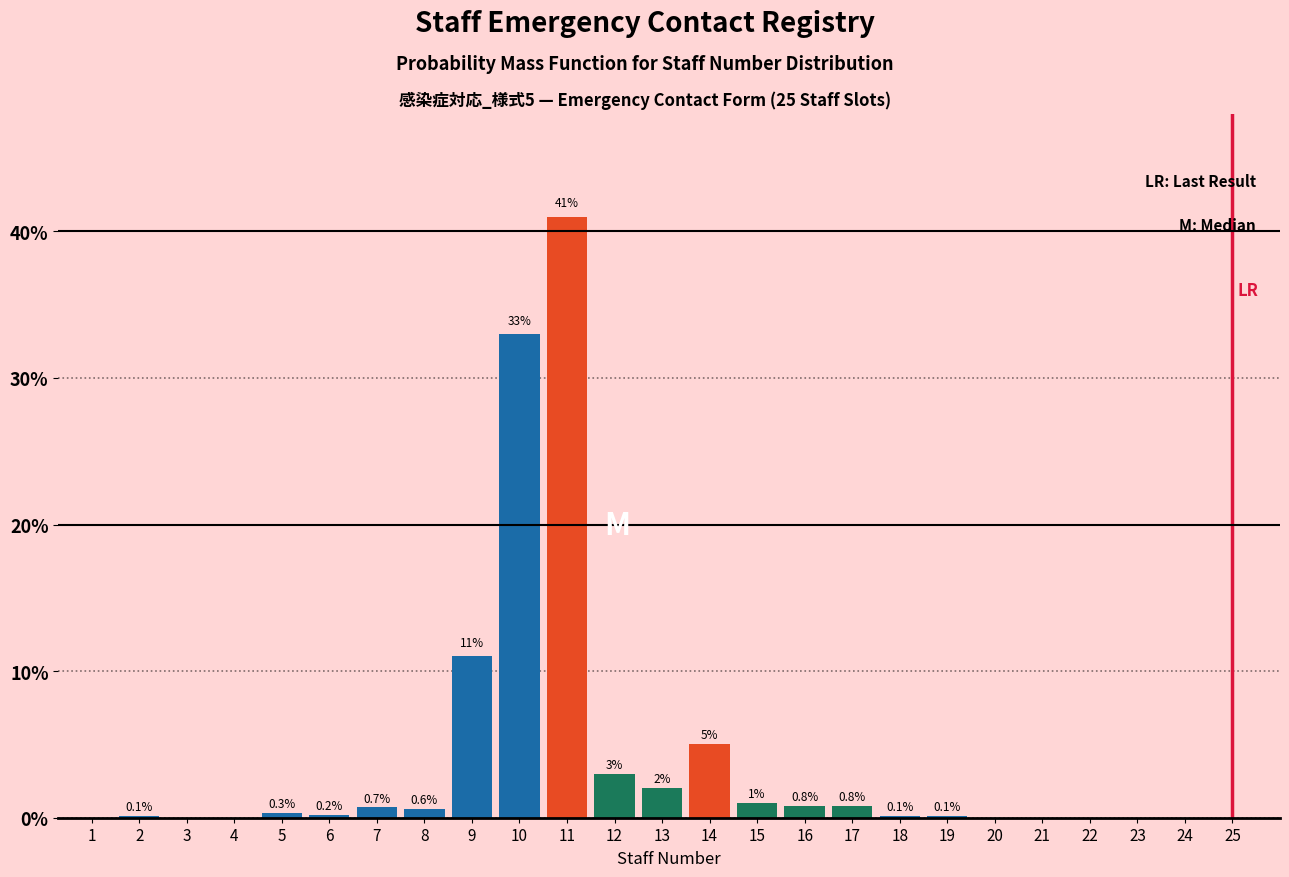

Reading right to left, list all the values displayed in this chart.

25=0.0	24=0.0	23=0.0	22=0.0	21=0.0	20=0.0	19=0.1	18=0.1	17=0.8	16=0.8	15=1.0	14=5.0	13=2.0	12=3.0	11=41.0	10=33.0	9=11.0	8=0.6	7=0.7	6=0.2	5=0.3	4=0.0	3=0.0	2=0.1	1=0.0